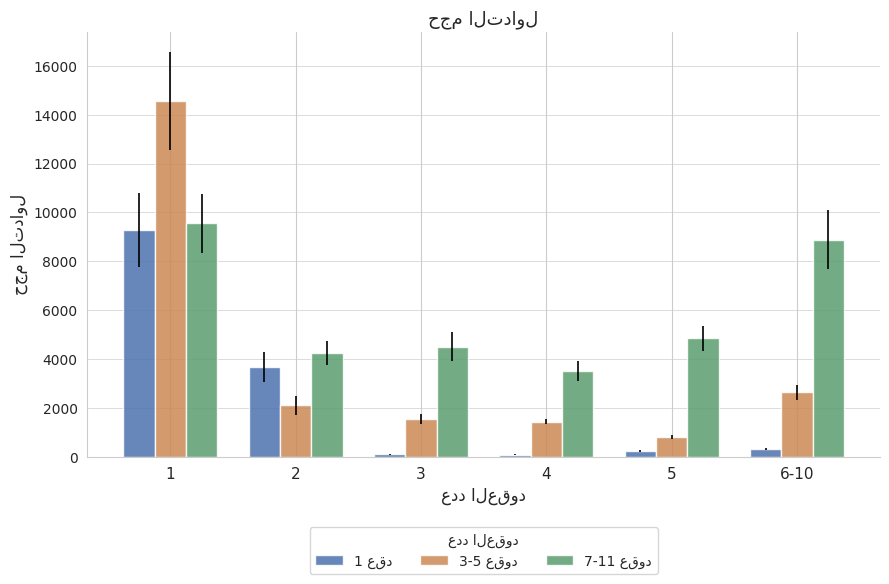

Reading left to right, what are all the values shown in this chart?

1 عقد: 1=9284	2=3668	3=105	4=89	5=239	6-10=320
3-5 عقود: 1=14557	2=2101	3=1539	4=1436	5=804	6-10=2640
7-11 عقود: 1=9546	2=4255	3=4511	4=3515	5=4848	6-10=8890